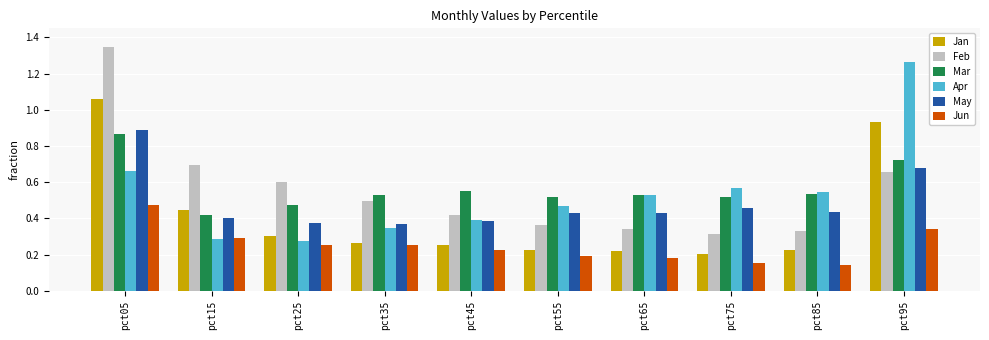

How many series are shown in this chart?

6